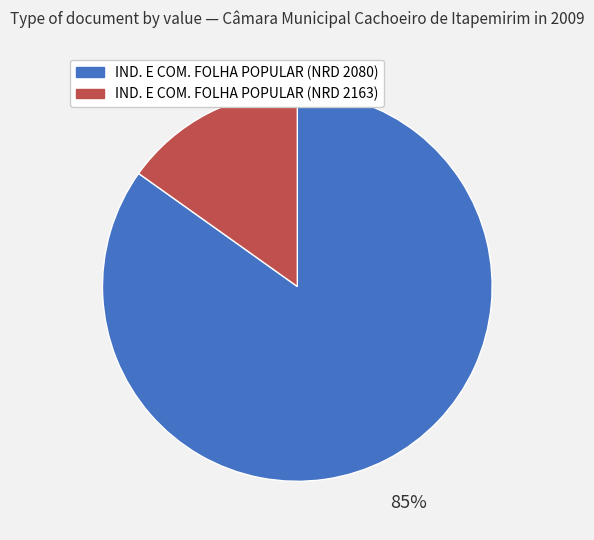

How many slices are in this pie chart?

2